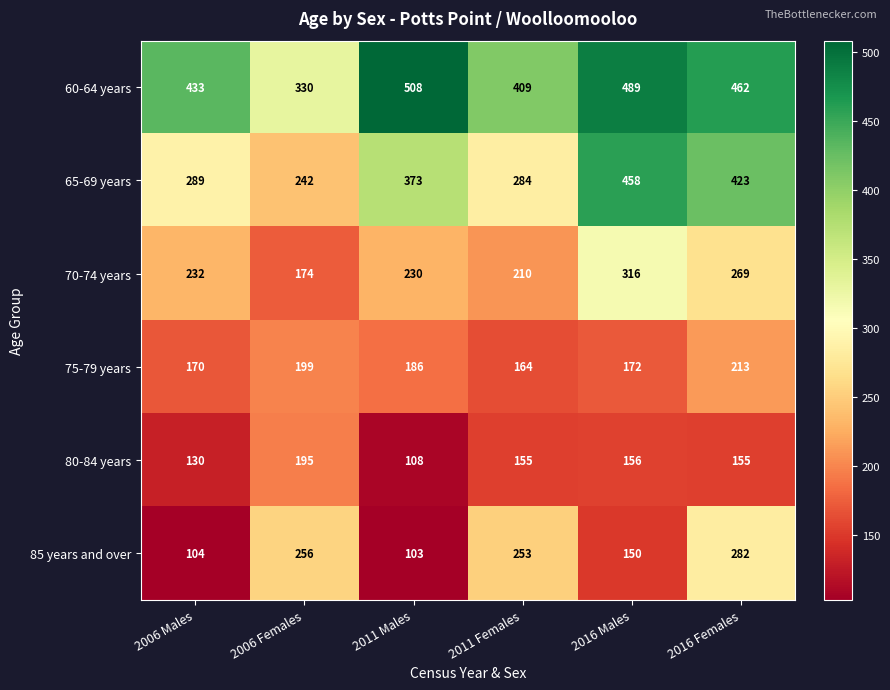

The value of 85 years and over at 2016 Females is 282. True or false?

True